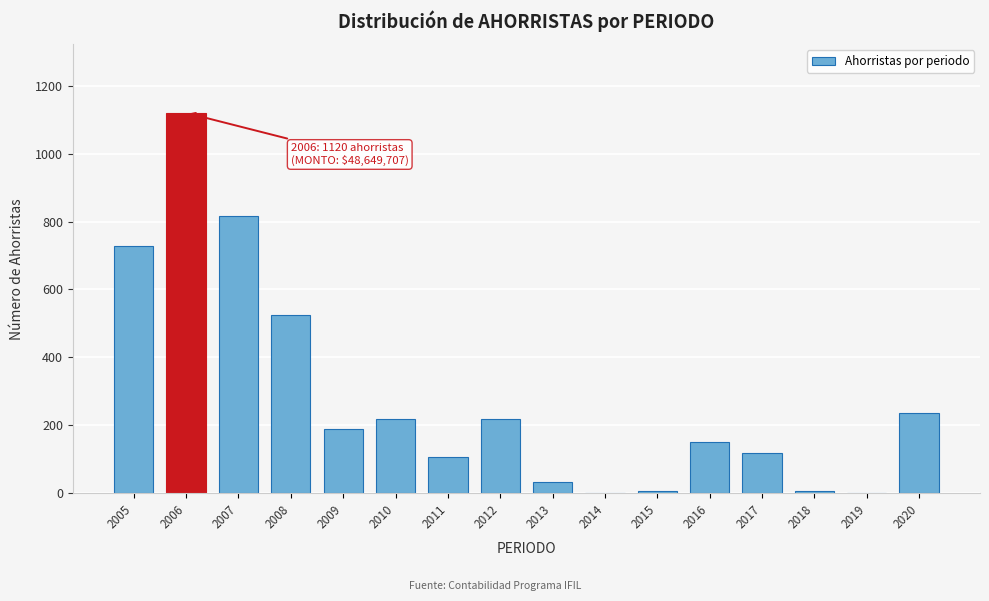

Where is the data nearest to the value 560?

2008